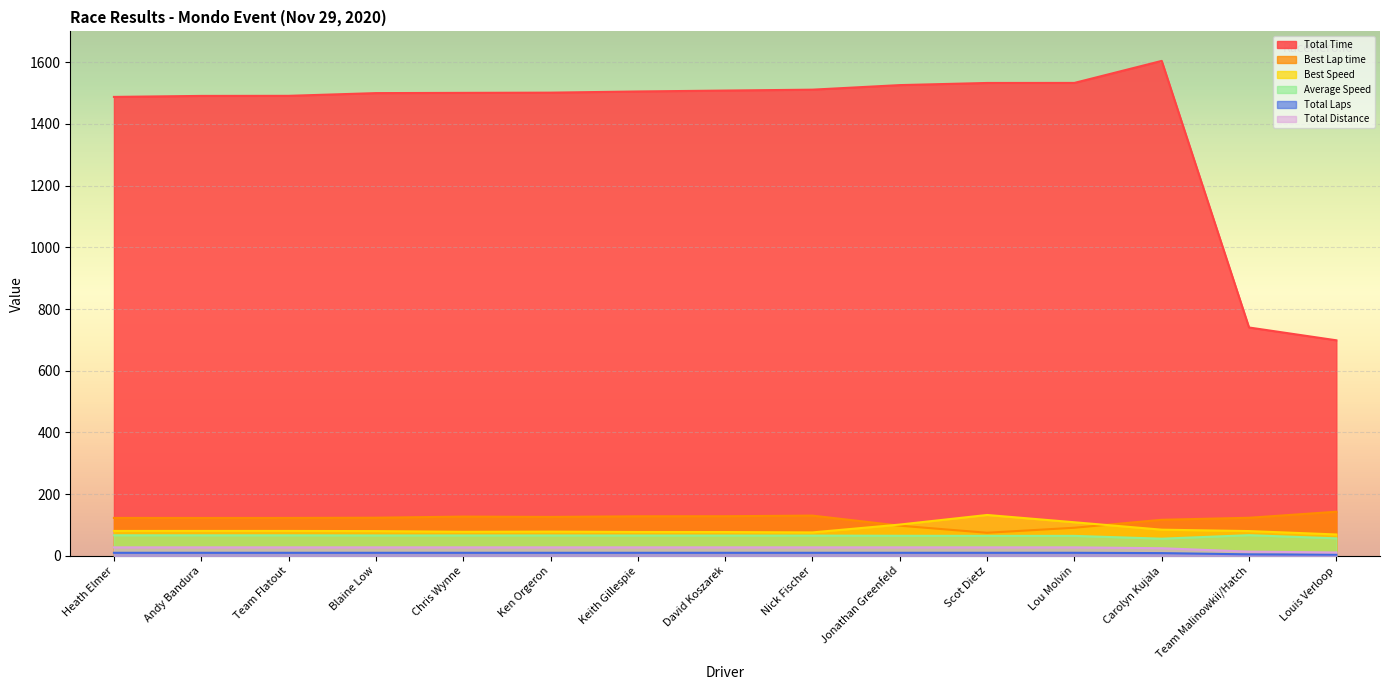

Reading left to right, what are all the values shown in this chart?

Total Time: Heath Elmer=1487.7	Andy Bandura=1490.9	Team Flatout=1491.1	Blaine Low=1500.0	Chris Wynne=1500.8	Ken Orgeron=1501.5	Keith Gillespie=1505.3	David Koszarek=1508.2	Nick Fischer=1511.1	Jonathan Greenfeld=1525.9	Scot Dietz=1532.9	Lou Molvin=1533.0	Carolyn Kujala=1604.4	Team Malinowkii/Hatch=740.3	Louis Verloop=698.8
Best Lap time: Heath Elmer=123.0	Andy Bandura=122.9	Team Flatout=122.9	Blaine Low=123.7	Chris Wynne=127.3	Ken Orgeron=126.3	Keith Gillespie=128.3	David Koszarek=128.5	Nick Fischer=130.6	Jonathan Greenfeld=97.9	Scot Dietz=74.9	Lou Molvin=91.2	Carolyn Kujala=117.0	Team Malinowkii/Hatch=123.5	Louis Verloop=143.1
Best Speed: Heath Elmer=80.8	Andy Bandura=80.9	Team Flatout=80.8	Blaine Low=80.3	Chris Wynne=78.0	Ken Orgeron=78.7	Keith Gillespie=77.4	David Koszarek=77.3	Nick Fischer=76.1	Jonathan Greenfeld=101.5	Scot Dietz=132.6	Lou Molvin=109.0	Carolyn Kujala=84.9	Team Malinowkii/Hatch=80.4	Louis Verloop=69.4
Average Speed: Heath Elmer=66.8	Andy Bandura=66.6	Team Flatout=66.6	Blaine Low=66.2	Chris Wynne=66.2	Ken Orgeron=66.2	Keith Gillespie=66.0	David Koszarek=65.9	Nick Fischer=65.8	Jonathan Greenfeld=65.1	Scot Dietz=64.8	Lou Molvin=64.8	Carolyn Kujala=55.7	Team Malinowkii/Hatch=67.1	Louis Verloop=56.9
Total Laps: Heath Elmer=27.6	Andy Bandura=27.6	Team Flatout=27.6	Blaine Low=27.6	Chris Wynne=27.6	Ken Orgeron=27.6	Keith Gillespie=27.6	David Koszarek=27.6	Nick Fischer=27.6	Jonathan Greenfeld=27.6	Scot Dietz=27.6	Lou Molvin=27.6	Carolyn Kujala=24.8	Team Malinowkii/Hatch=13.8	Louis Verloop=11.0
Total Distance: Heath Elmer=10.0	Andy Bandura=10.0	Team Flatout=10.0	Blaine Low=10.0	Chris Wynne=10.0	Ken Orgeron=10.0	Keith Gillespie=10.0	David Koszarek=10.0	Nick Fischer=10.0	Jonathan Greenfeld=10.0	Scot Dietz=10.0	Lou Molvin=10.0	Carolyn Kujala=9.0	Team Malinowkii/Hatch=5.0	Louis Verloop=4.0